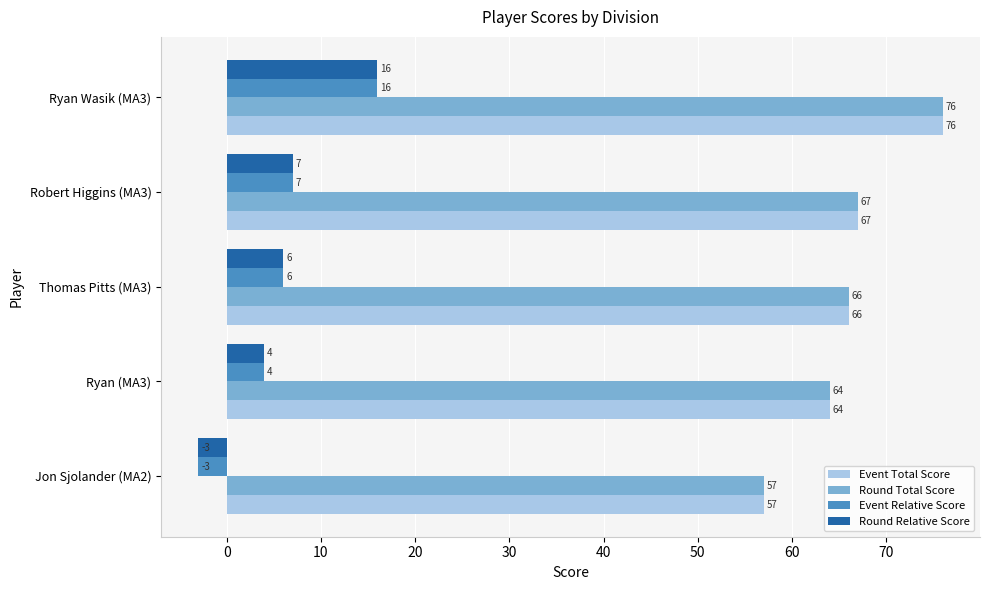

Where is Round Relative Score nearest to the value 6?

Thomas Pitts (MA3)